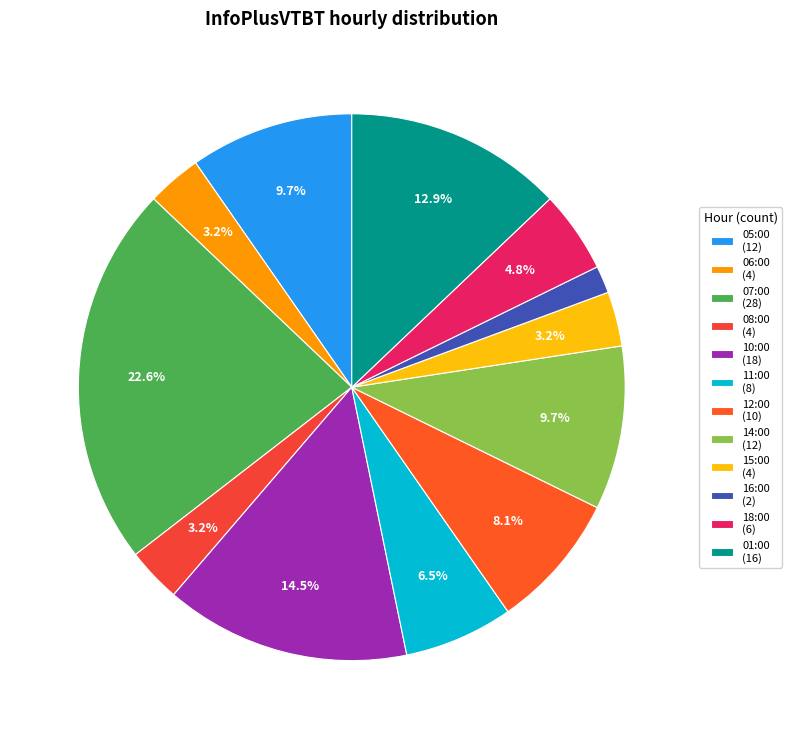

Between 12:00 and 10:00, which is larger?

10:00